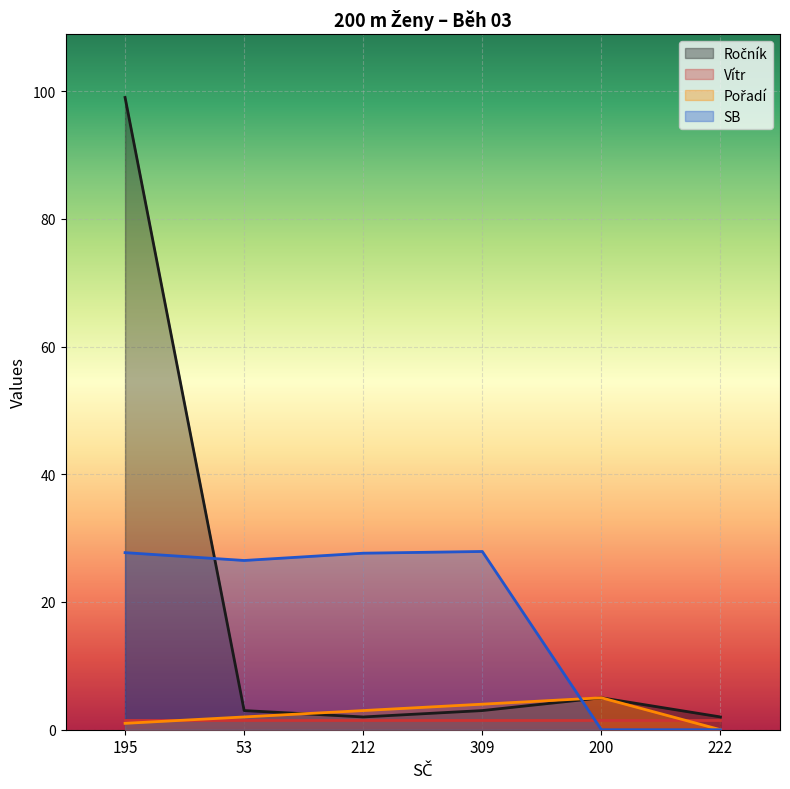

The value of Pořadí at 200 is 2.7. True or false?

False